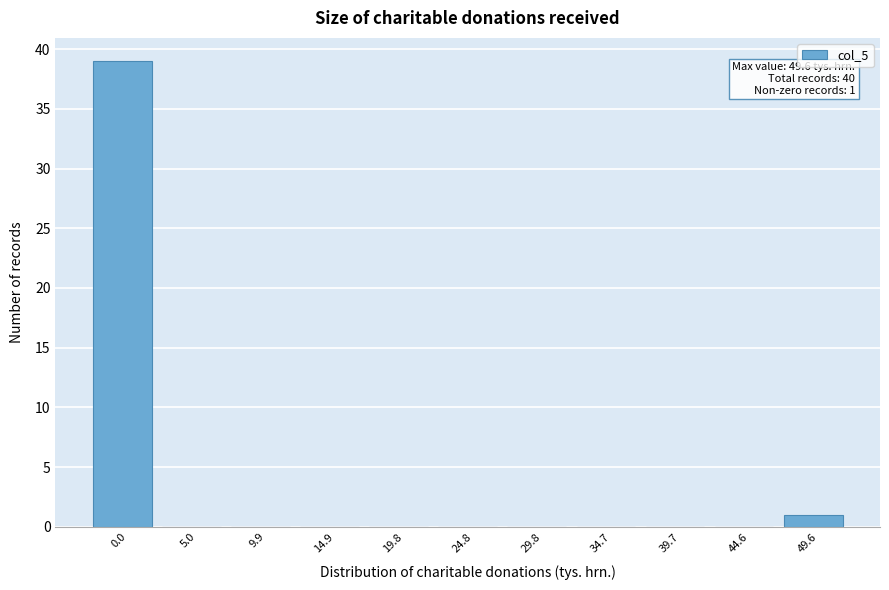

Reading left to right, list all the values displayed in this chart.

0.0=39	5.0=0	9.9=0	14.9=0	19.8=0	24.8=0	29.8=0	34.7=0	39.7=0	44.6=0	49.6=1